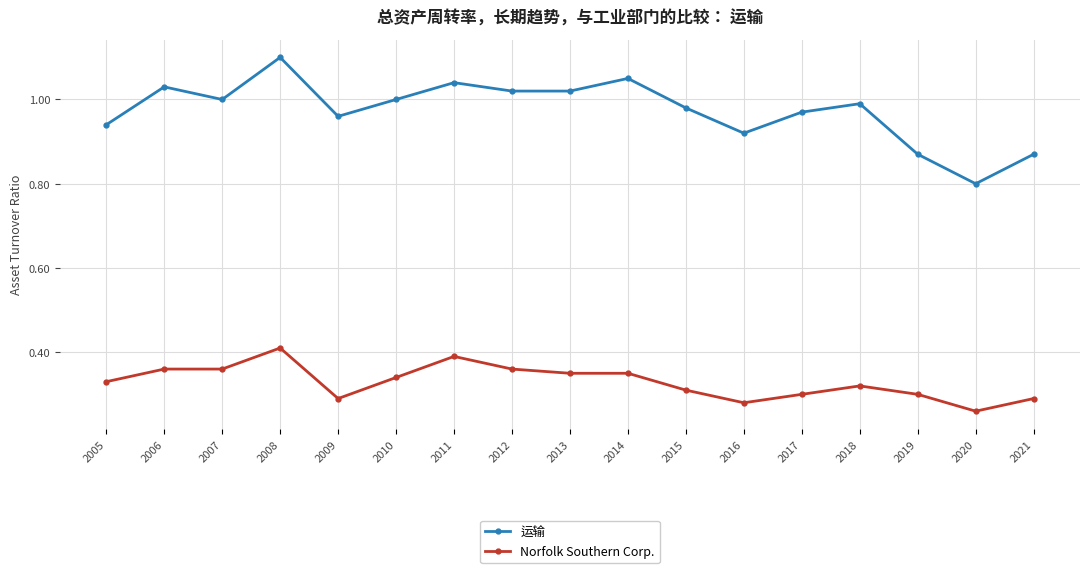

Rank the series at 2008 from highest to lowest value.

运输, Norfolk Southern Corp.